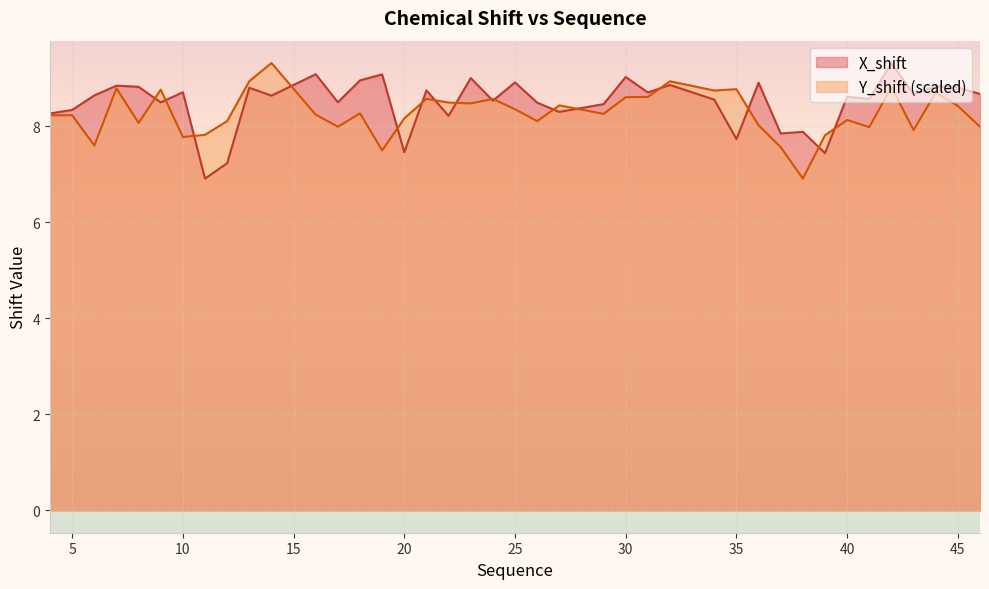

The Y_shift series shows 8.6 at 31. True or false?

True